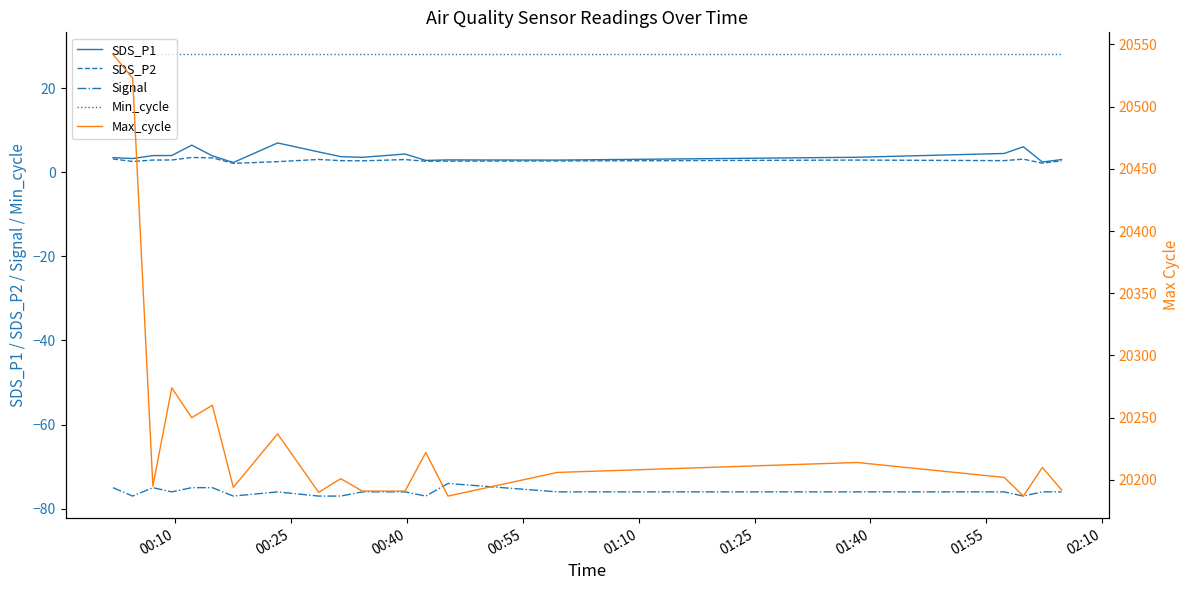

True or false: SDS_P2 and Signal cross at least once.

False